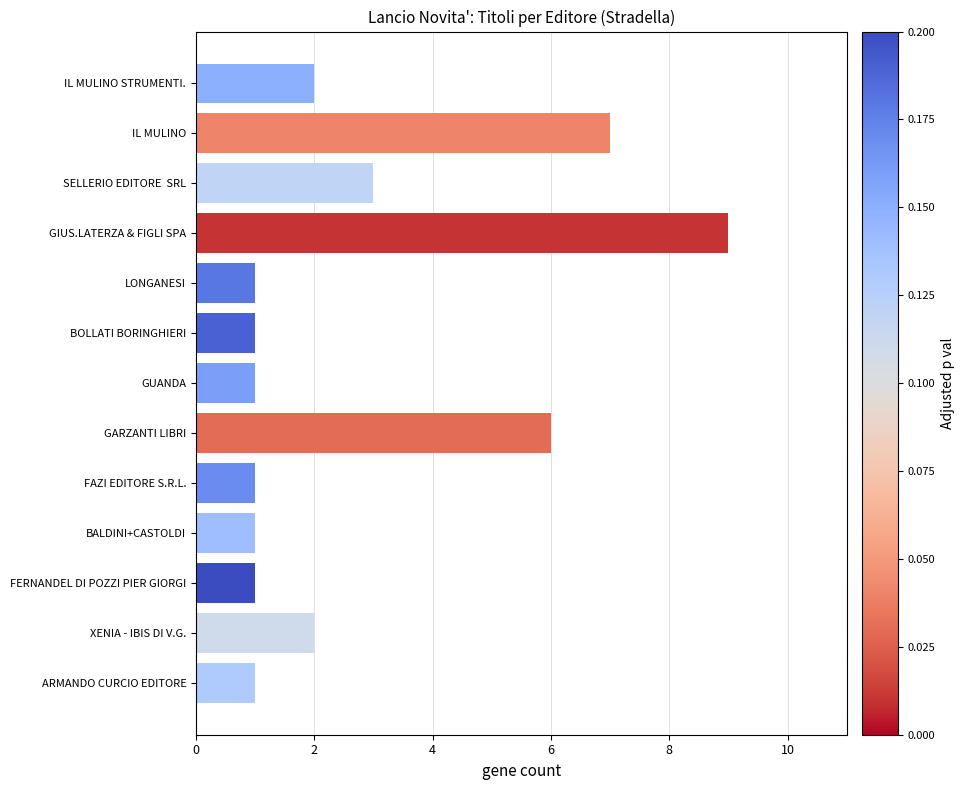

What position from the bottom is XENIA - IBIS DI V.G.?

2